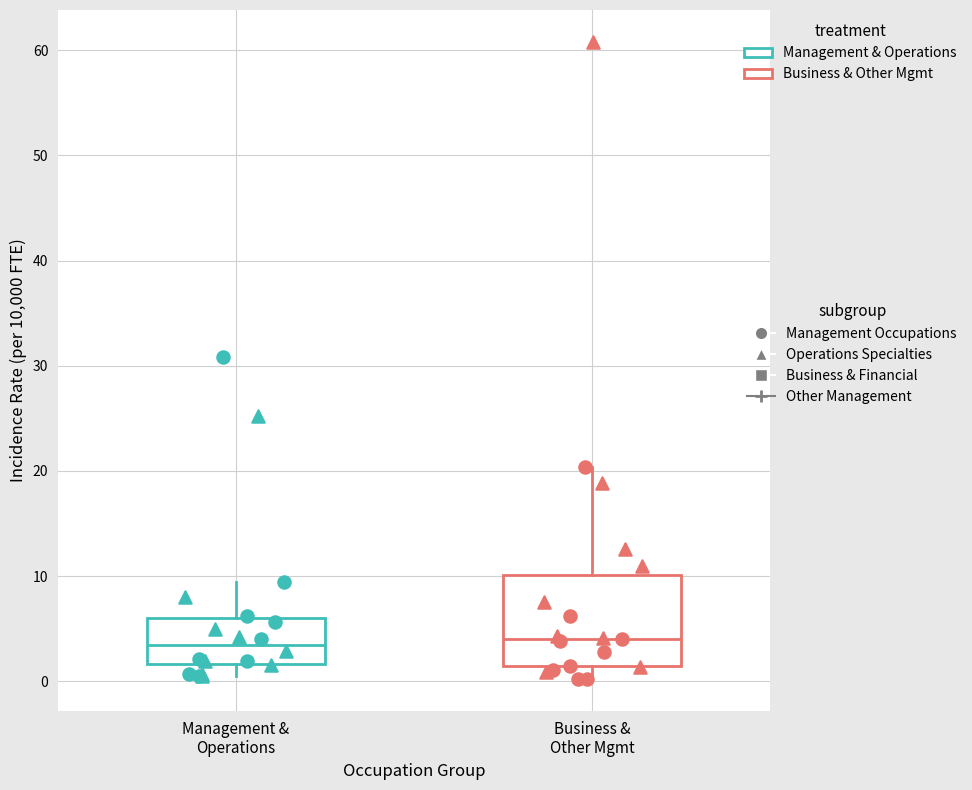

Reading left to right, transcribe this box plot: for each box, give where its median line is, the range the box spans, and where its two whiskers end, as read against the y-axis. The values are not printed on the chart, so give them approximately, as read against the axis.

Management & Operations: median 3, box 2 to 6, whiskers 1 to 9
Business & Other Mgmt: median 4, box 1 to 10, whiskers 0 to 20